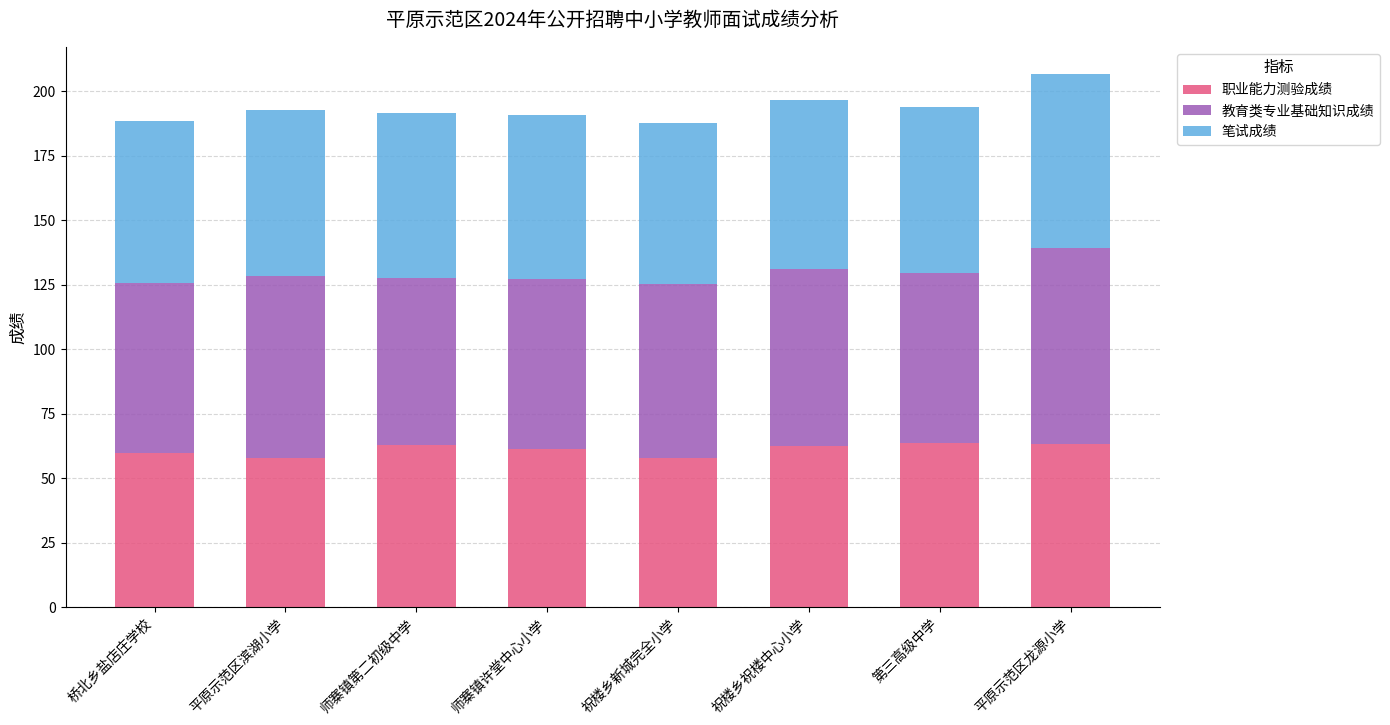

How many bars are there in total?

8